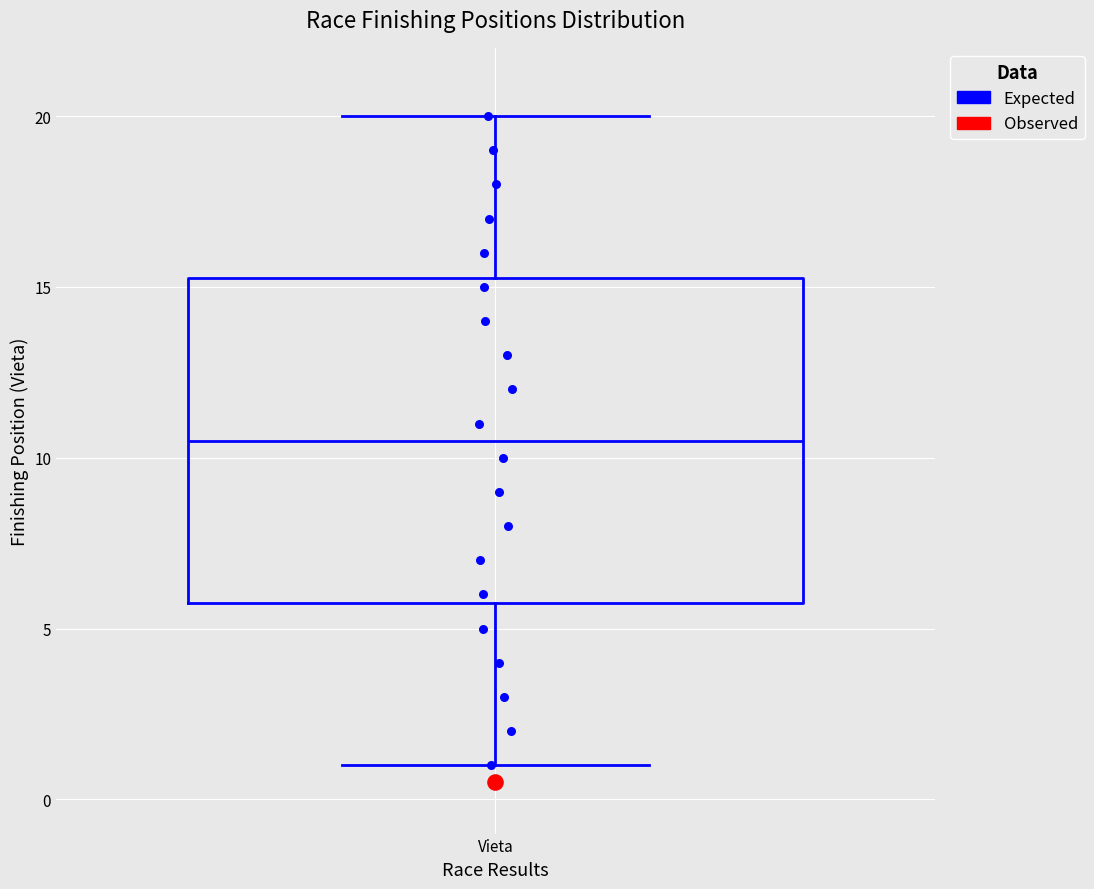

Read this box plot against the y-axis: the position of the median line, the range covered by the box, and the ends of both whiskers. The values are not printed on the chart, so give them approximately, as read against the axis.

median 10.5, box 6.0 to 15.5, whiskers 1.0 to 20.0